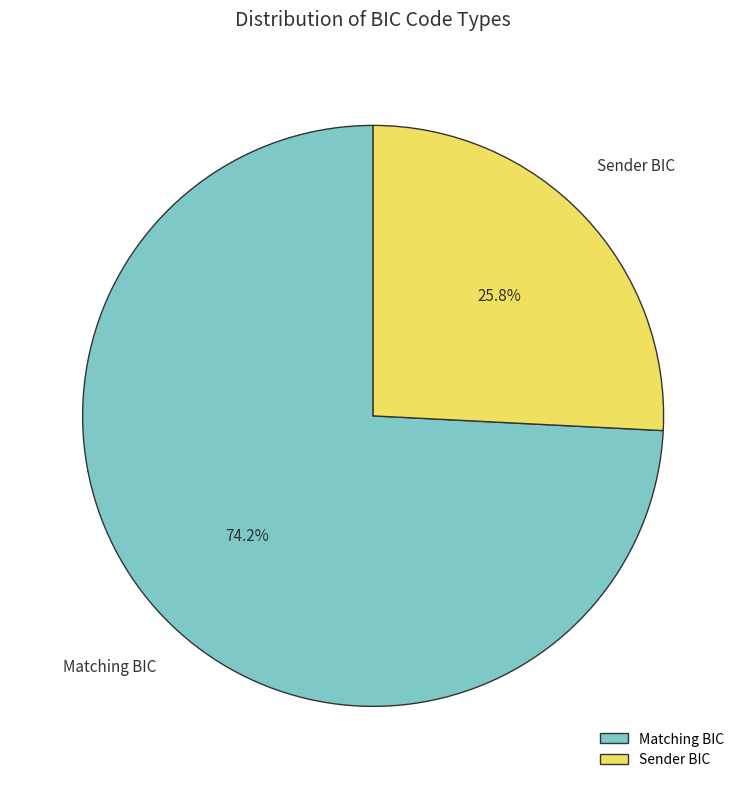

How many slices are in this pie chart?

2